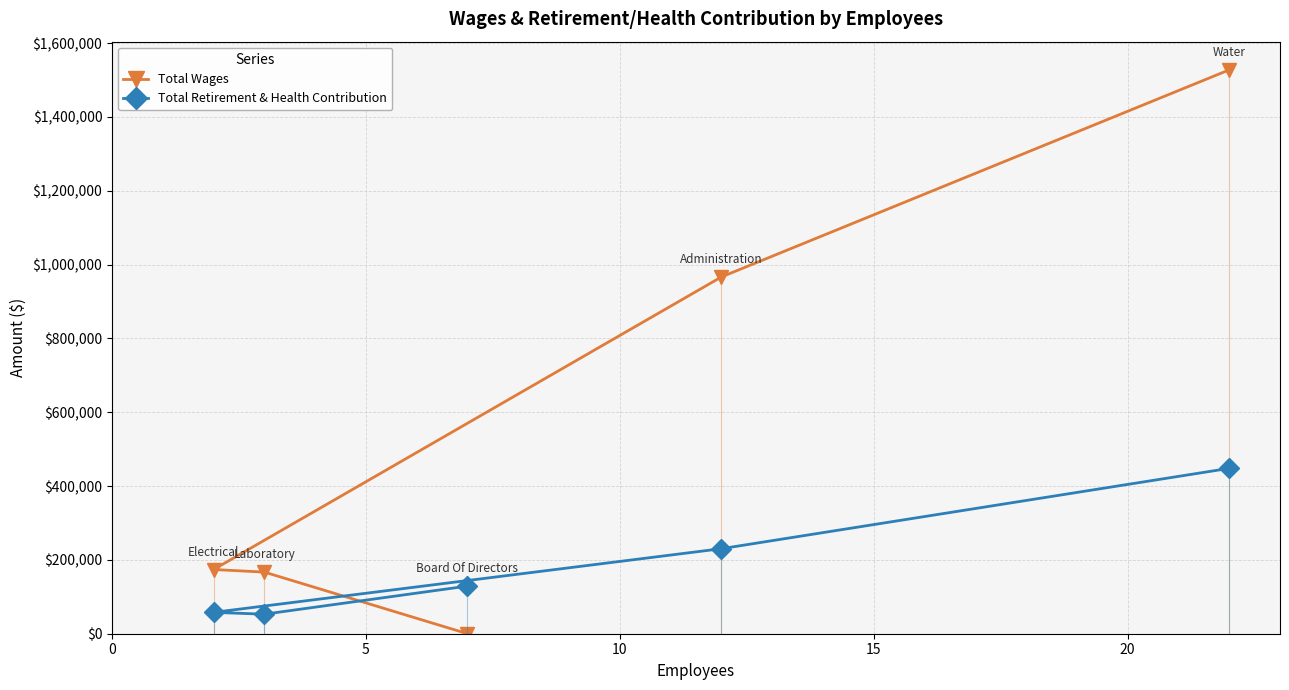

What is the lowest value of the Total Retirement & Health Contribution series?

52945